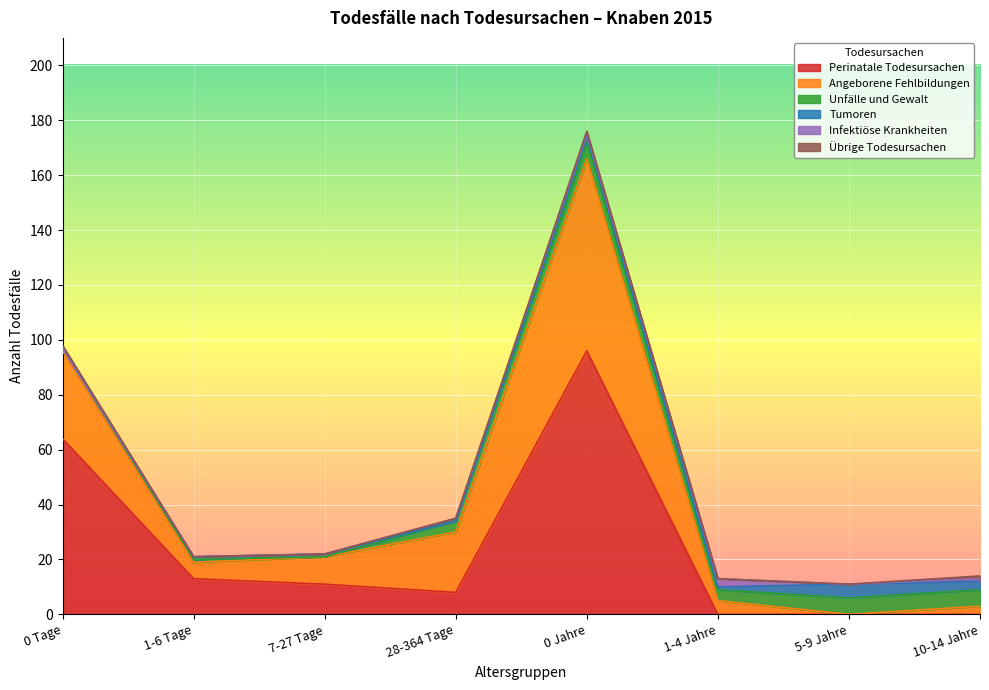

Which series has the largest range (max minus min)?

Perinatale Todesursachen